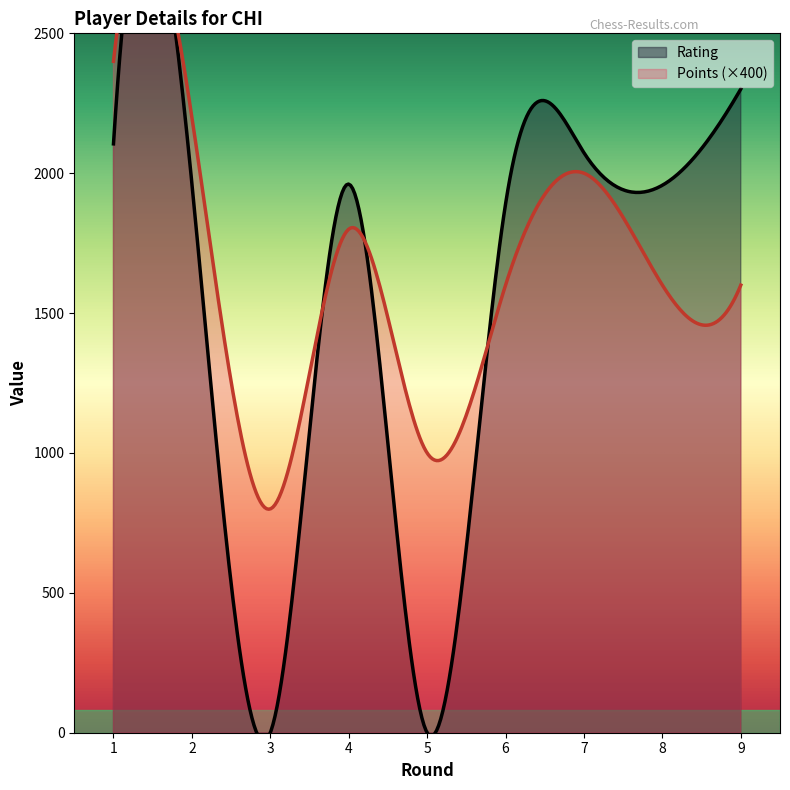

Reading left to right, extract all data points from this chart.

Rating: 1=2105.0	2=1963.0	3=0.0	4=1961.0	5=0.0	6=1890.0	7=2073.0	8=1957.0	9=2301.0
Points: 1=6.0	2=5.5	3=2.0	4=4.5	5=2.5	6=4.0	7=5.0	8=4.0	9=4.0